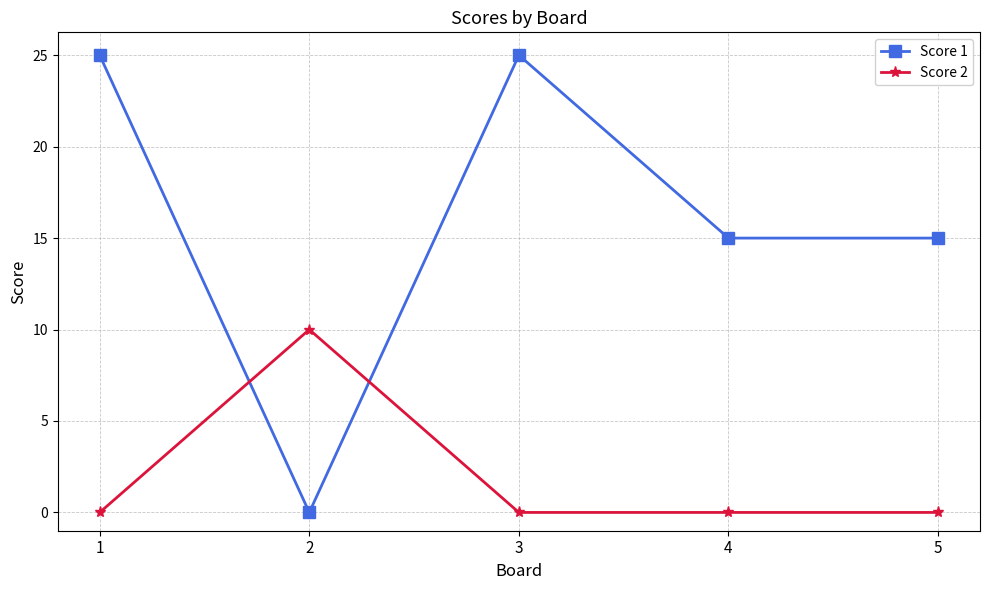

Which series has the largest range (max minus min)?

Score 1